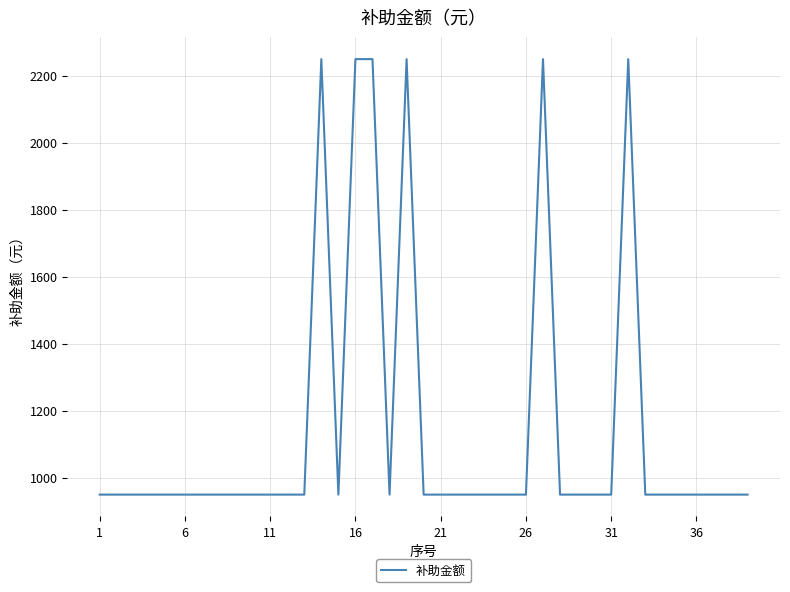

Reading left to right, what are all the values shown in this chart?

950	950	950	950	950	950	950	950	950	950	950	950	950	2250	950	2250	2250	950	2250	950	950	950	950	950	950	950	2250	950	950	950	950	2250	950	950	950	950	950	950	950